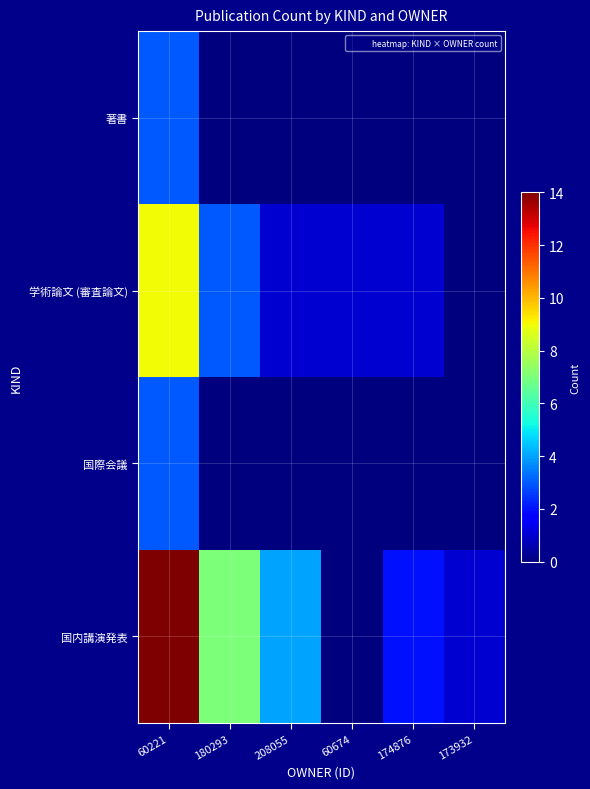

Reading right to left, what are all the values shown in this chart?

著書: 173932=0	174876=0	60674=0	208055=0	180293=0	60221=3
学術論文 (審査論文): 173932=0	174876=1	60674=1	208055=1	180293=3	60221=9
国際会議: 173932=0	174876=0	60674=0	208055=0	180293=0	60221=3
国内講演発表: 173932=1	174876=2	60674=0	208055=4	180293=7	60221=14